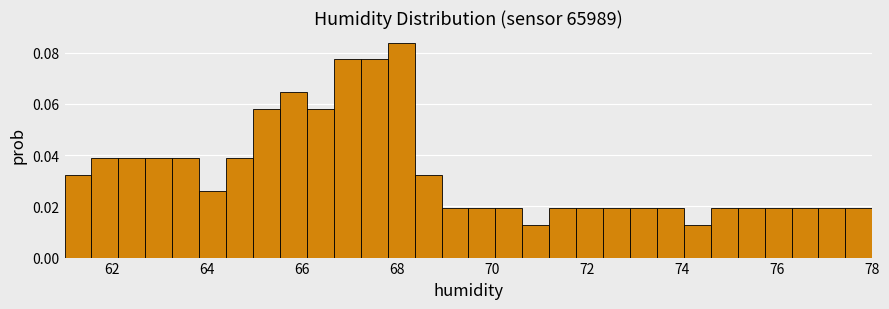

Around what value on the x-axis is the tallest bar? Give the approximate position of its centre, as read against the axis.

68.0